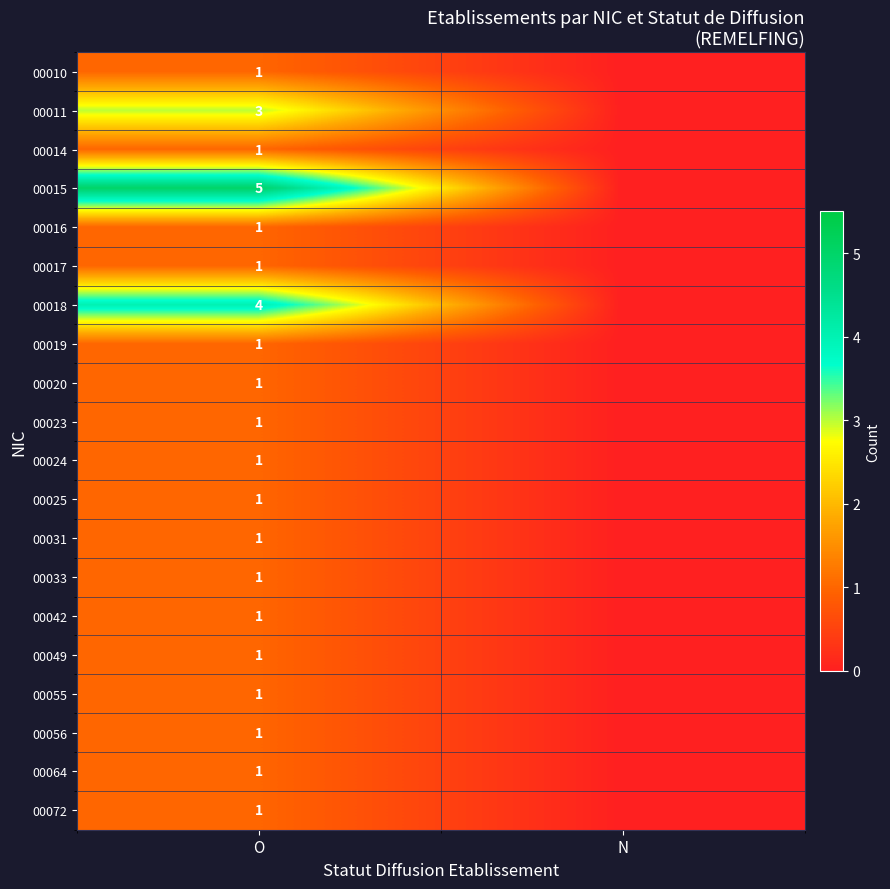

What is the total value across all series at O?

29